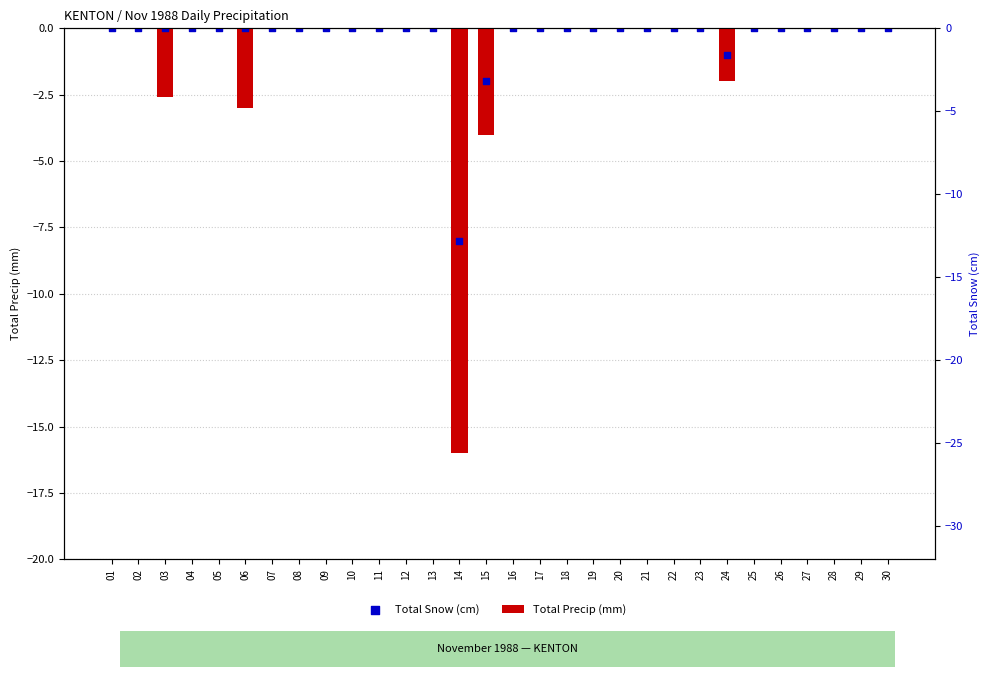

Which series contains the lowest Y value?

Total Precip (mm)